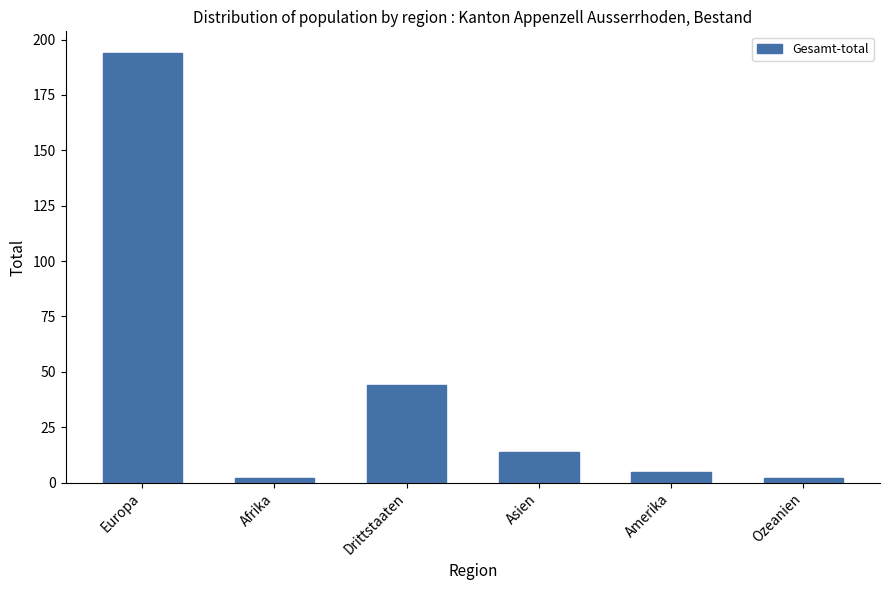

Is it true that the value at Drittstaaten is 44?

True